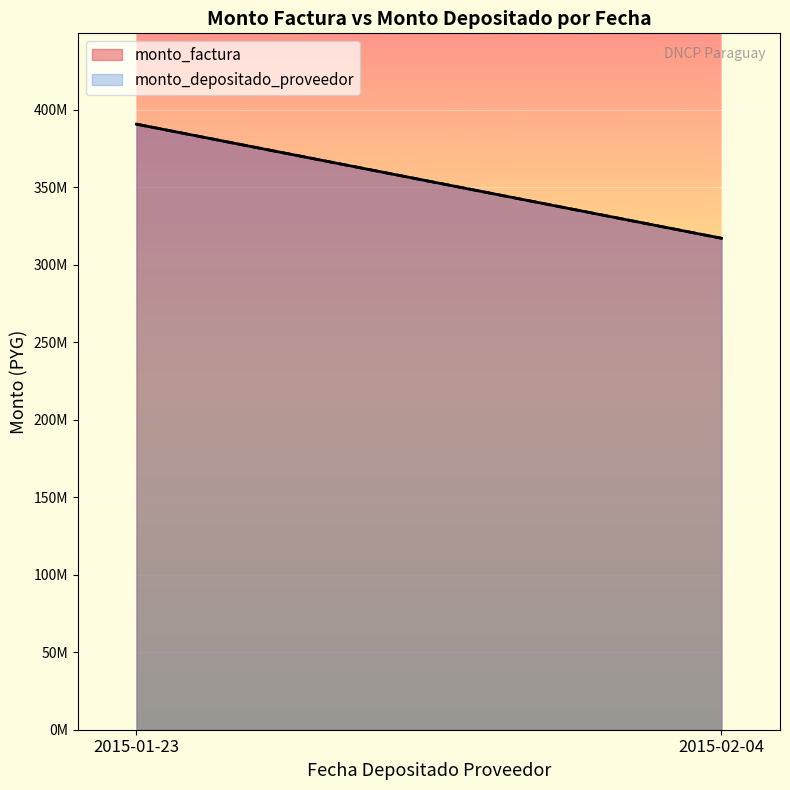

True or false: monto_depositado_proveedor has a value of 32800000 at 2015-01-23.

True